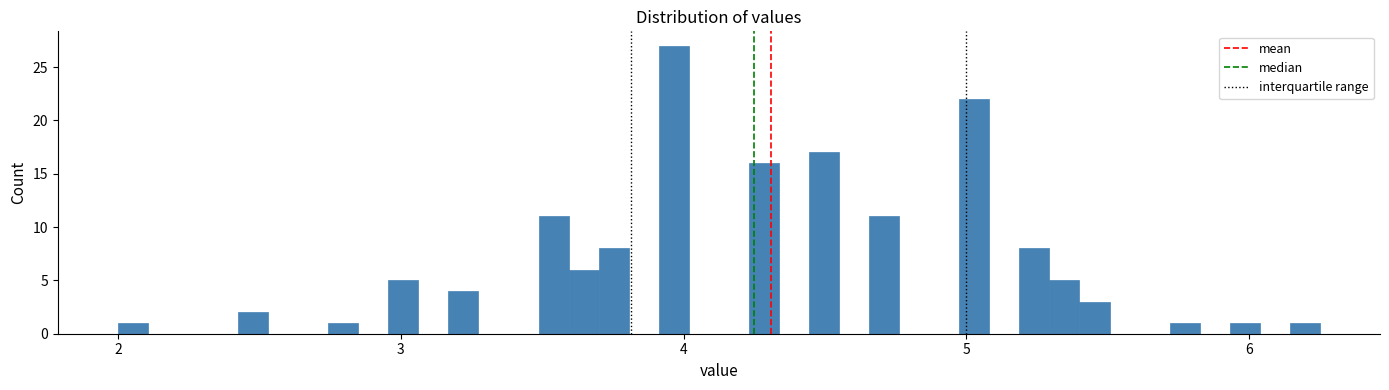

Around what value on the x-axis is the tallest bar? Give the approximate position of its centre, as read against the axis.

4.0